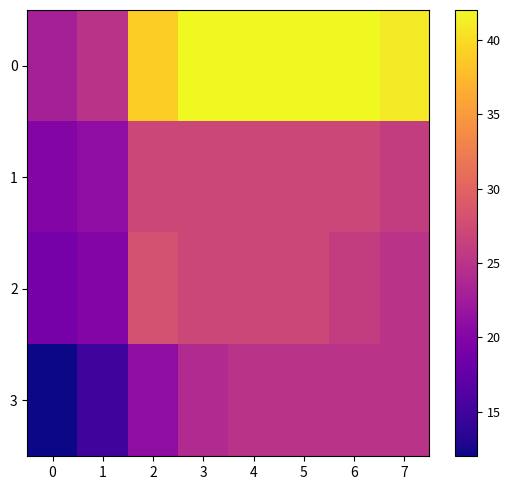

Rank the series by their maximum value, from highest to lowest.

0, 2, 1, 3